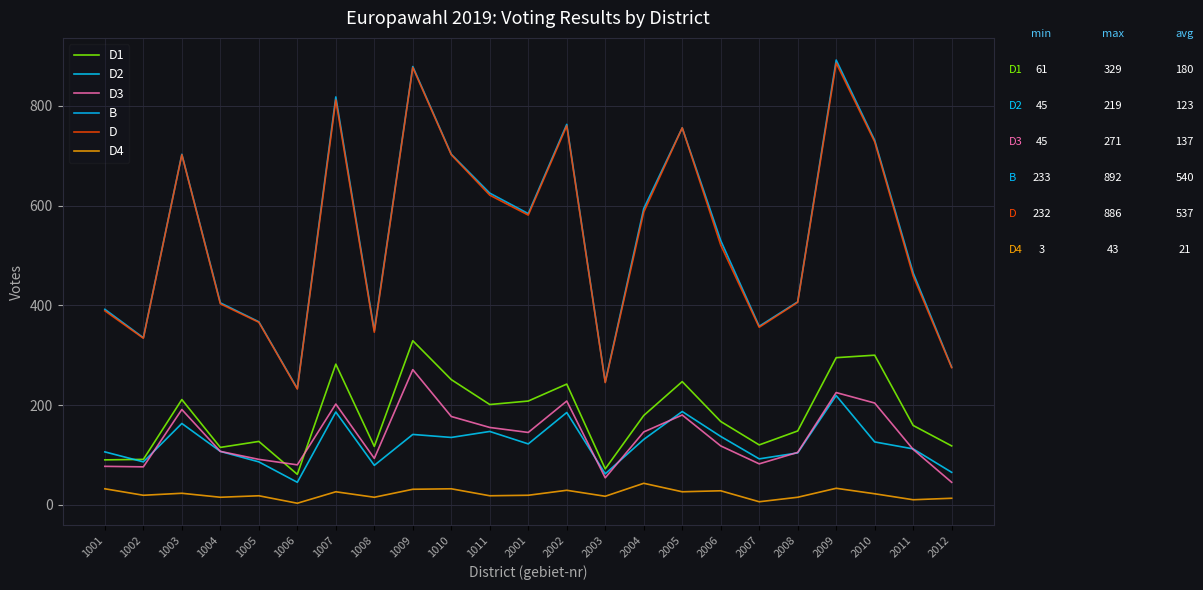

Does the chart display data point markers on the line(s)?

No